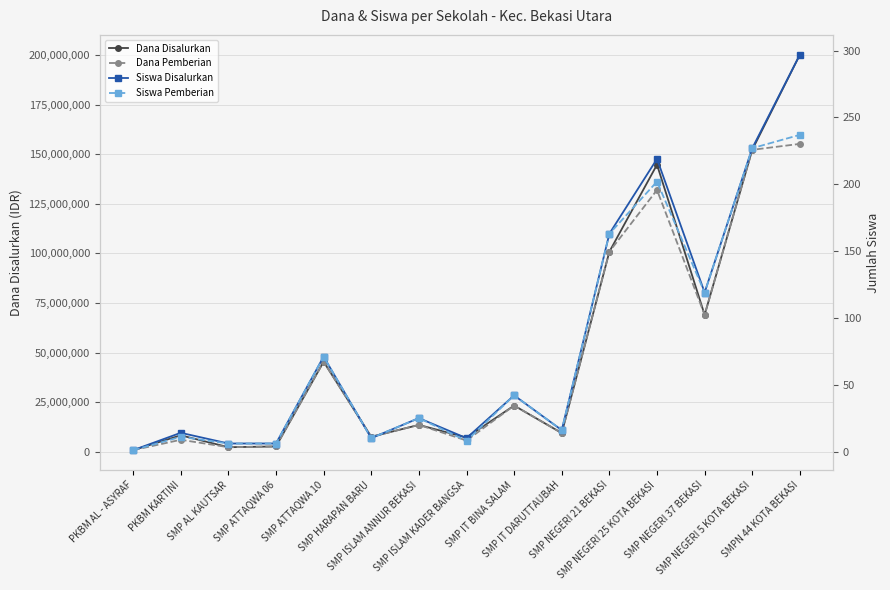

Reading left to right, list all the values displayed in this chart.

Dana Disalurkan: 750000	8250000	2250000	2625000	45375000	7500000	13500000	7125000	23250000	9375000	100875000	144750000	69000000	152250000	200250000
Dana Pemberian: 750000	6000000	2250000	2625000	45375000	7500000	13500000	5625000	23250000	9375000	100875000	132000000	69000000	152250000	155250000
Siswa Disalurkan: 1	14	6	6	71	10	25	10	42	16	163	219	119	227	297
Siswa Pemberian: 1	11	6	6	71	10	25	8	42	16	163	202	119	227	237